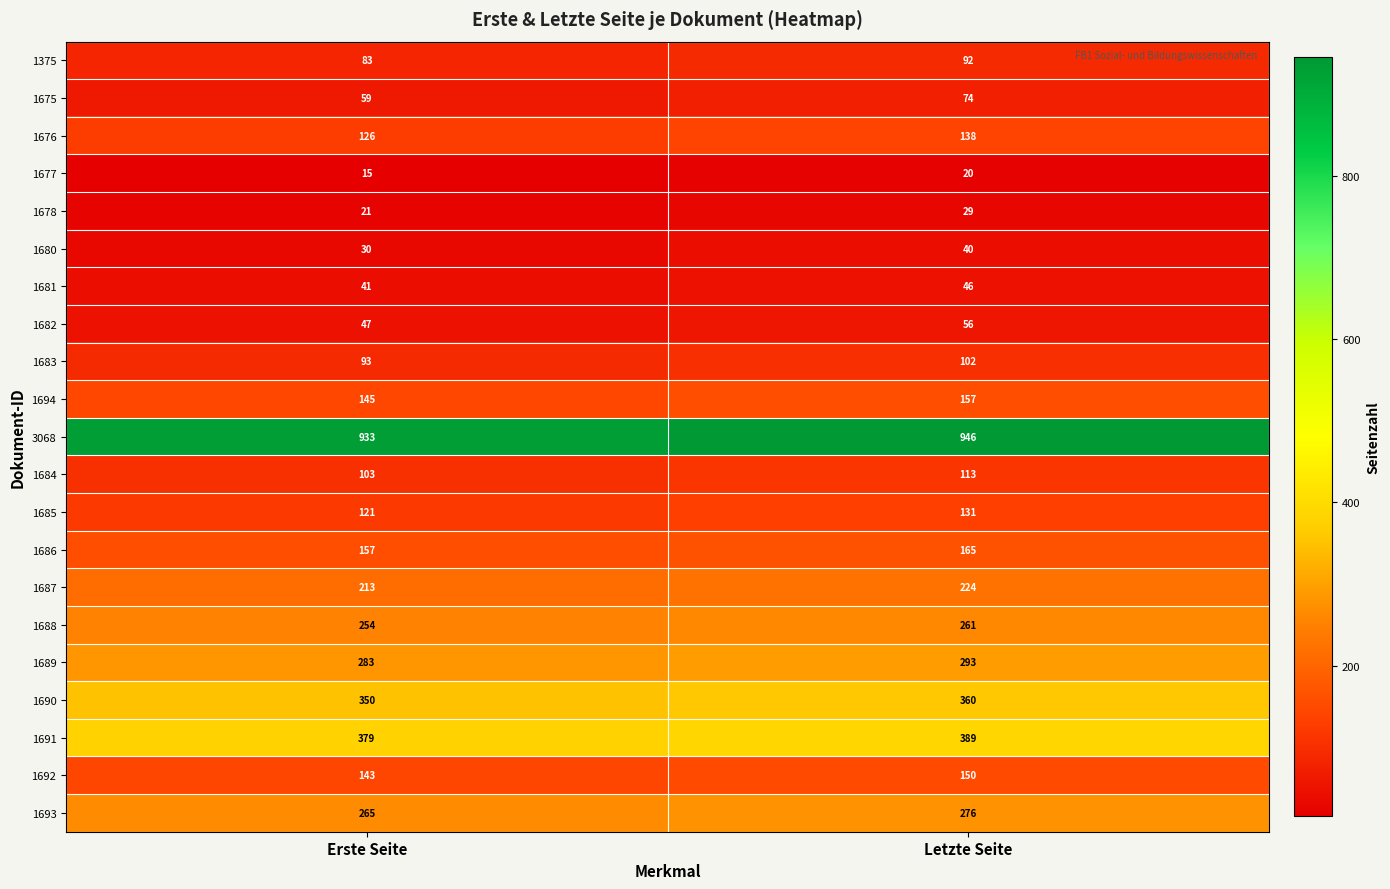

How many series are shown in this chart?

21